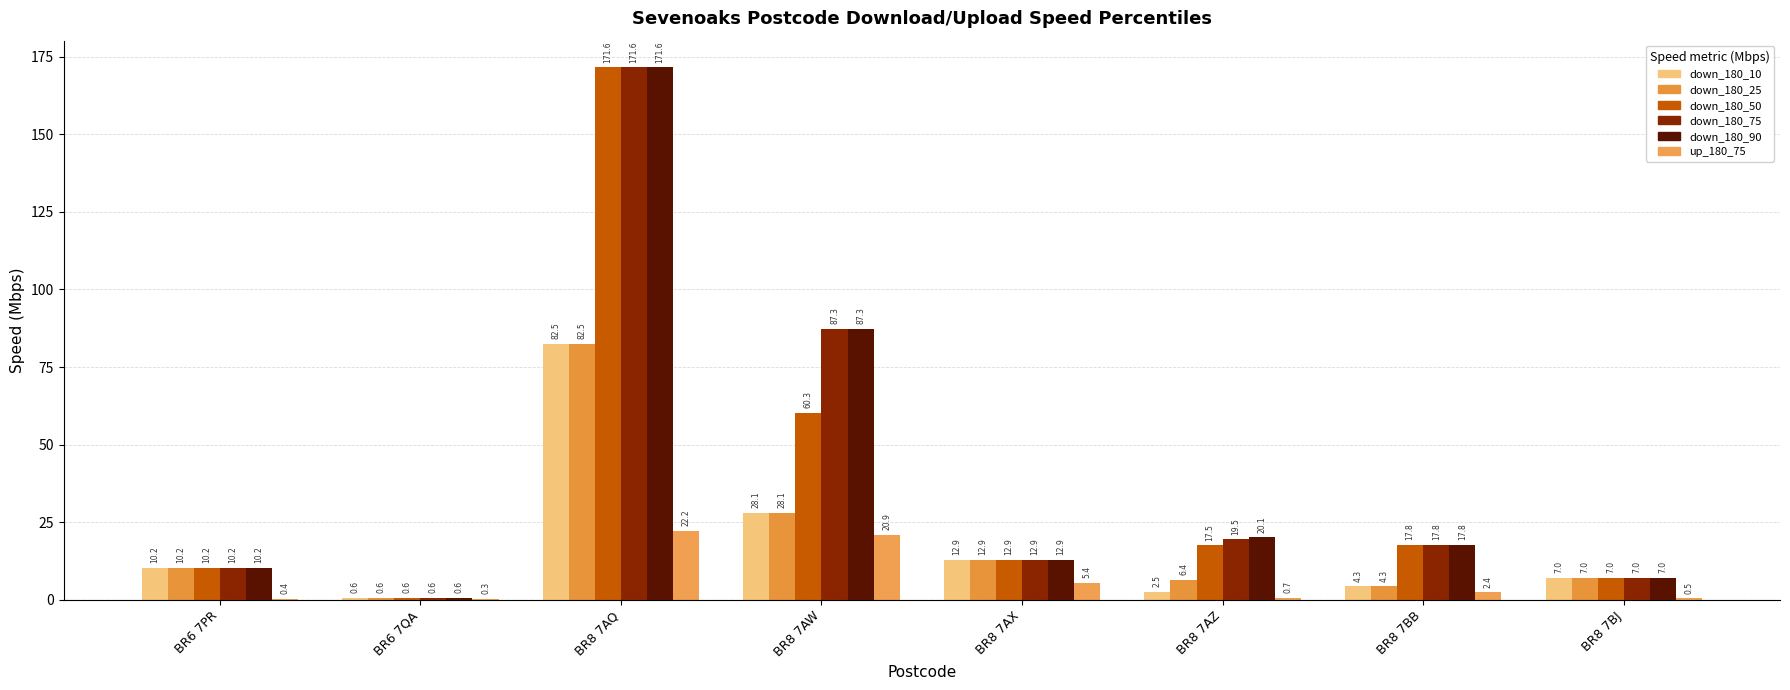

How many categories are shown in the chart?

8